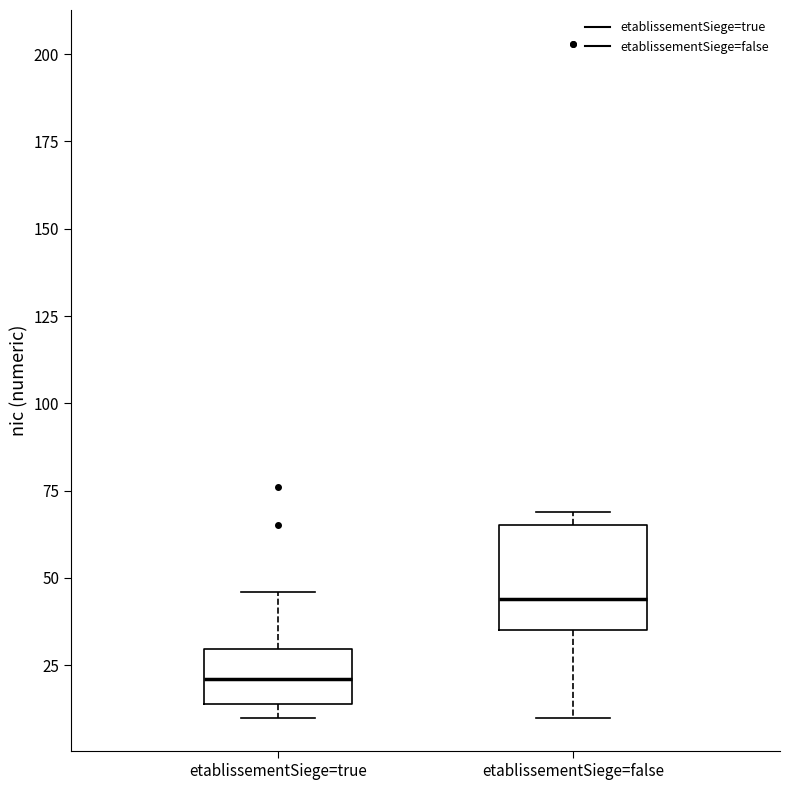

Reading left to right, read every box against the y-axis: the position of its median line, the range the box covers, and the ends of its whiskers. The values are not printed on the chart, so give them approximately, as read against the axis.

etablissementSiege=true: median 20, box 15 to 30, whiskers 10 to 45
etablissementSiege=false: median 45, box 35 to 65, whiskers 10 to 70